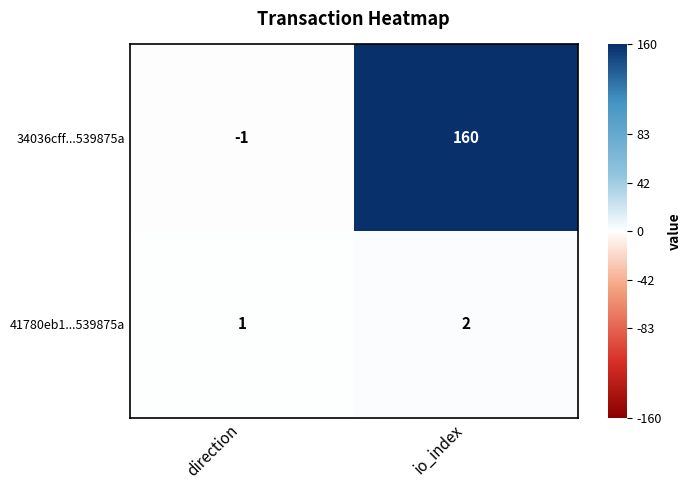

What is the difference between the 34036cff...539875a values at direction and io_index?

161